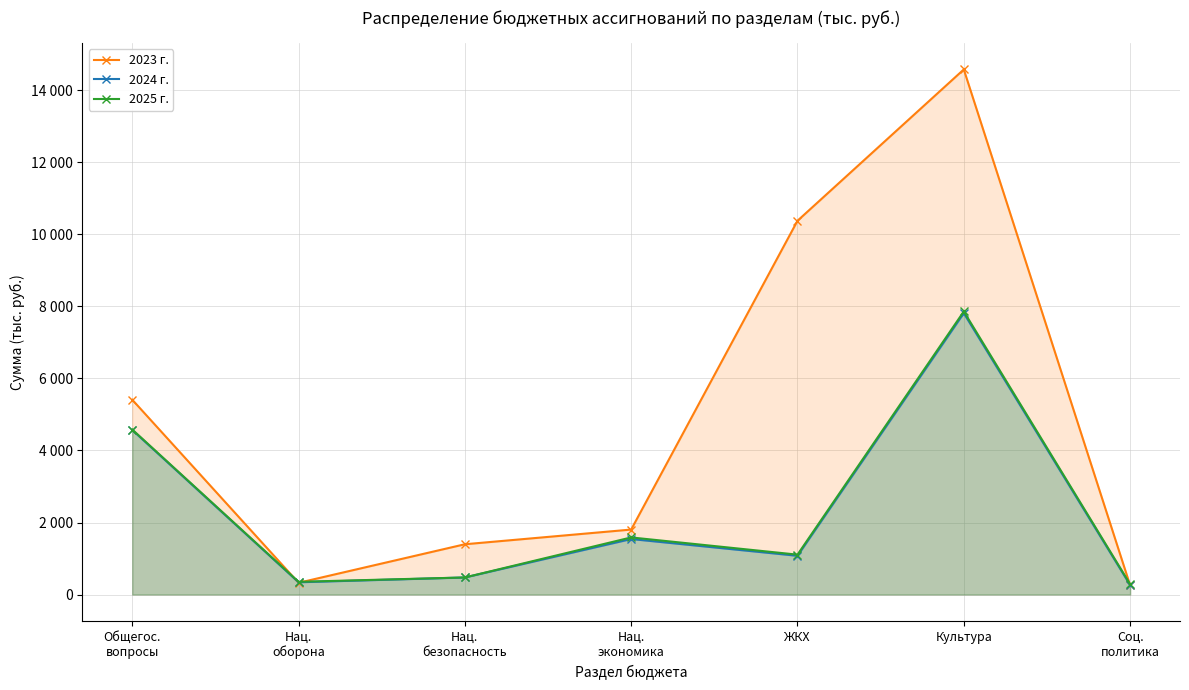

At which label does 2025 г. first exceed 1107?

Общегос.
вопросы